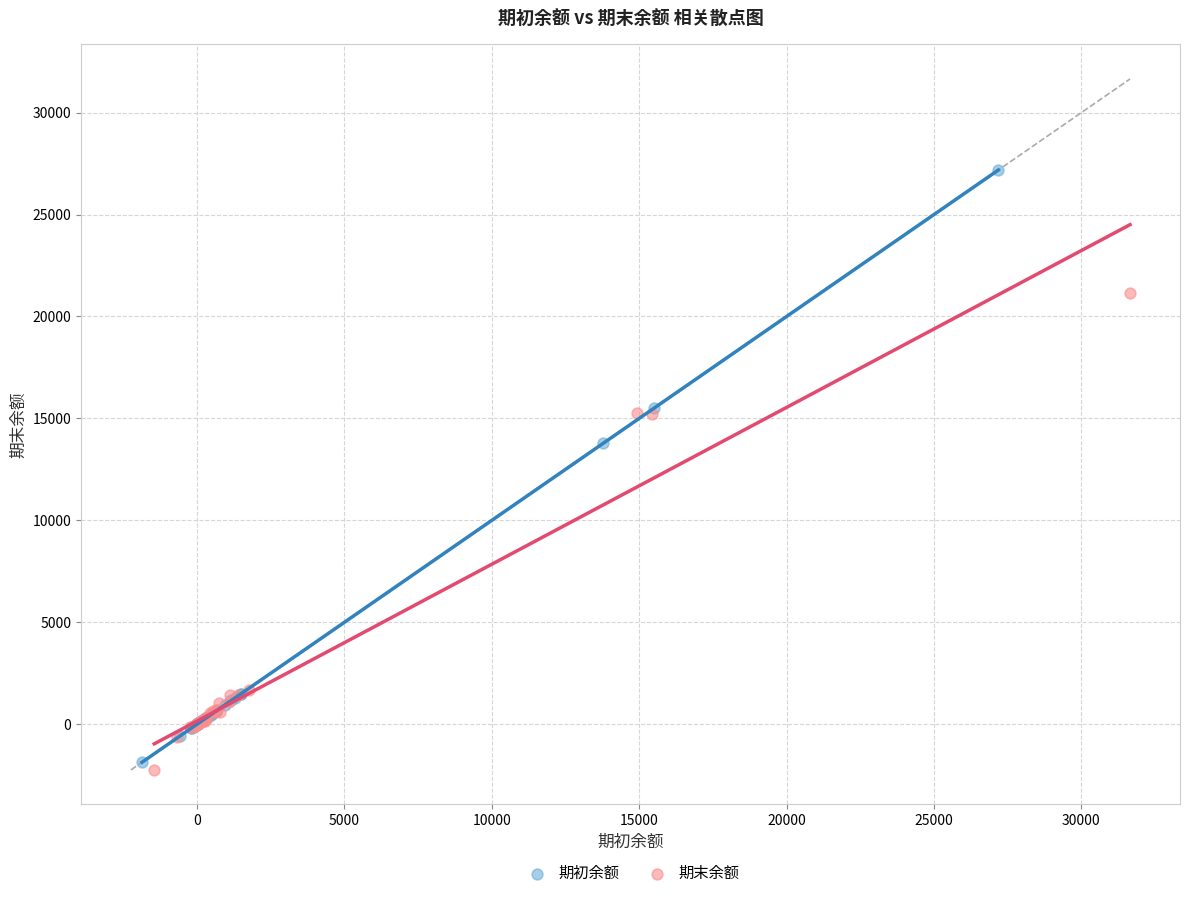

Which series contains the lowest Y value?

期末余额